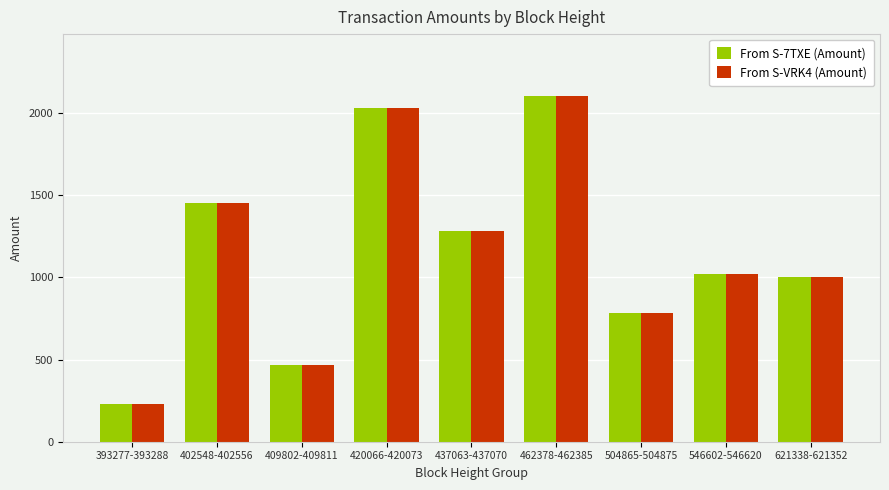

What is the sum of the From S-7TXE (Amount) values at 462378-462385 and 402548-402556?

3552.0